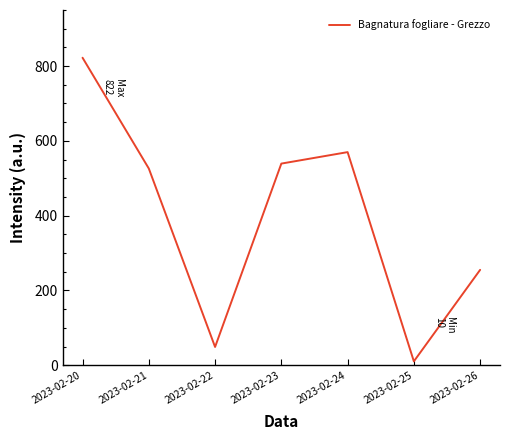

How many interior local valleys (lower than both neighbors) does the data have?

2